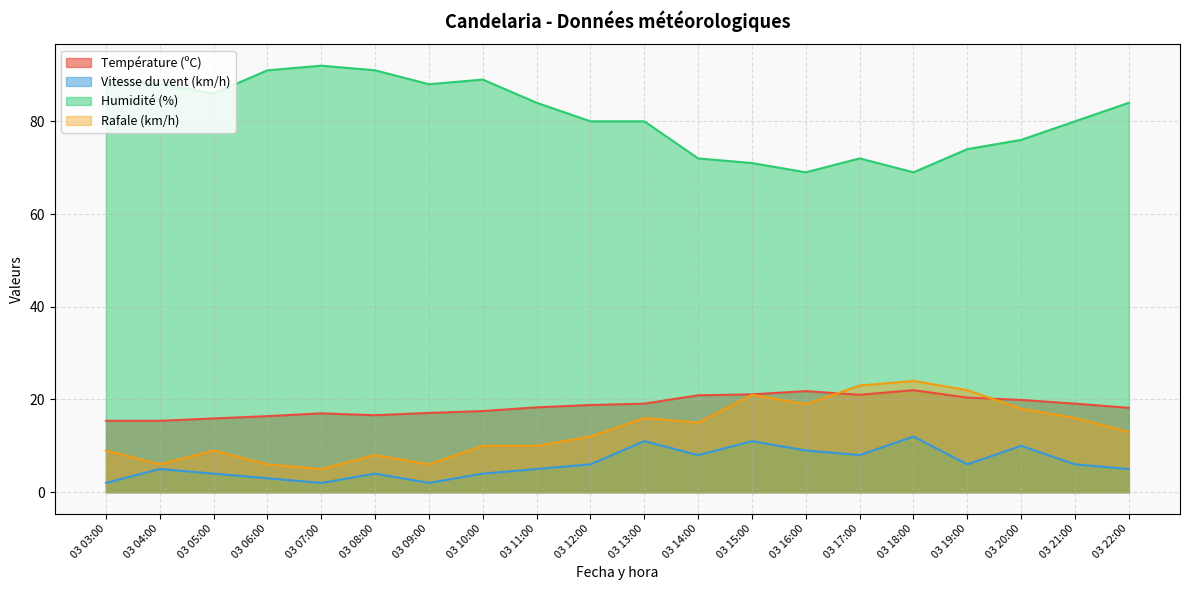

At which label does Vitesse du vent (km/h) first exceed 6?

03 13:00